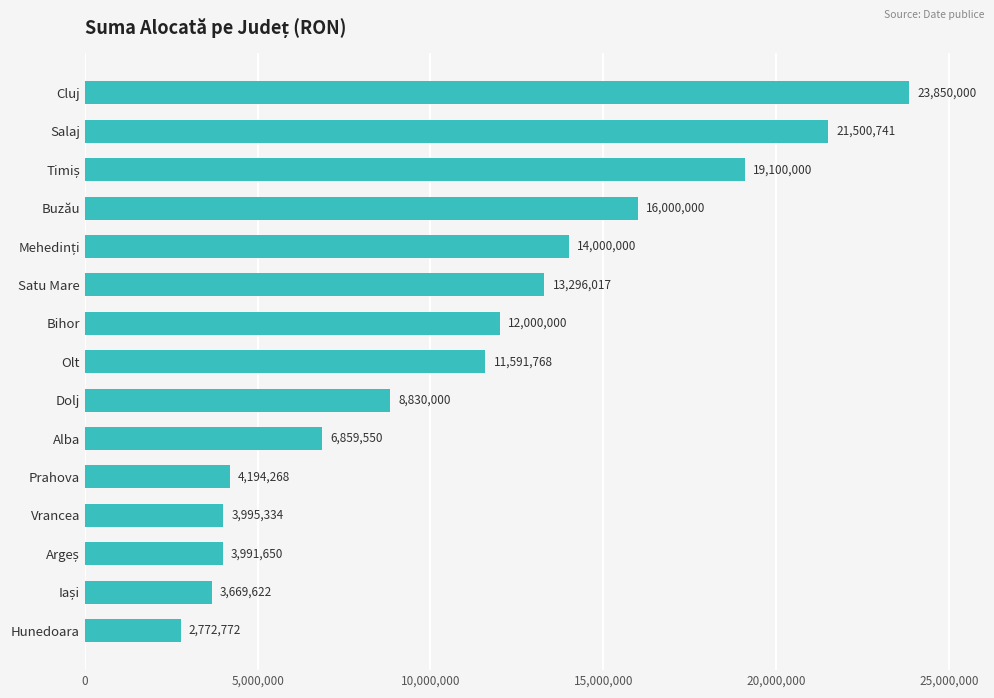

Read the value at Prahova.

4194268.1